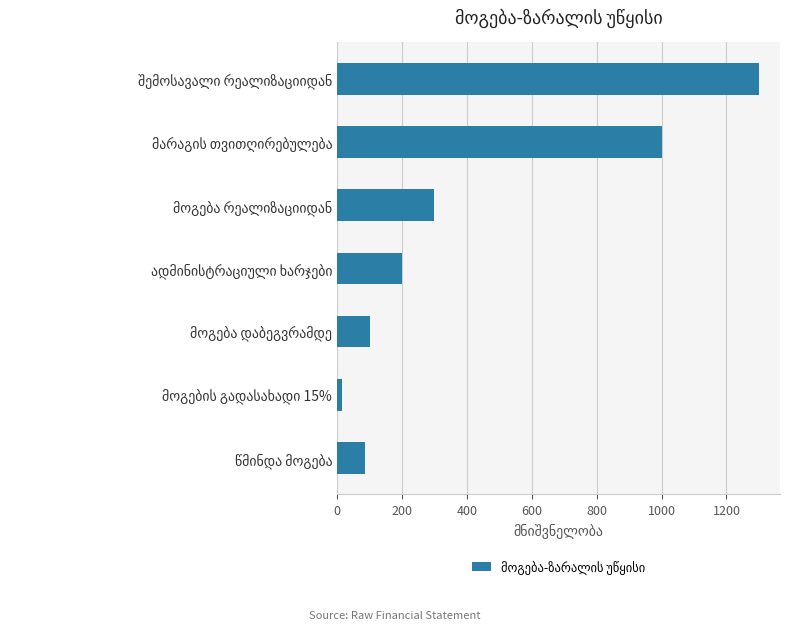

How many bars are there in total?

7